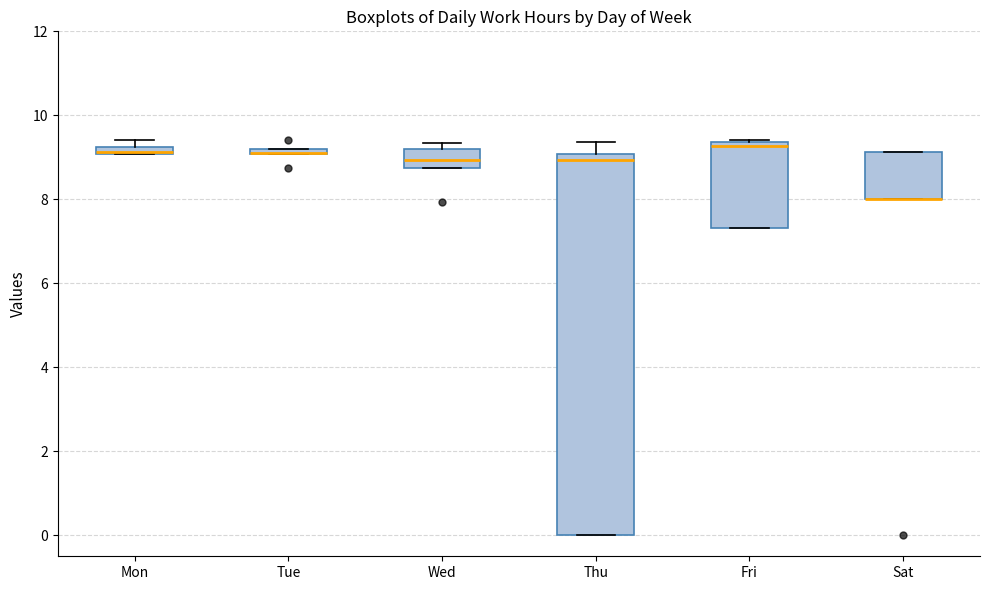

Where is the lower edge of the box for Fri on the y-axis? The values are not printed on the chart, so give them approximately, as read against the axis.

7.4